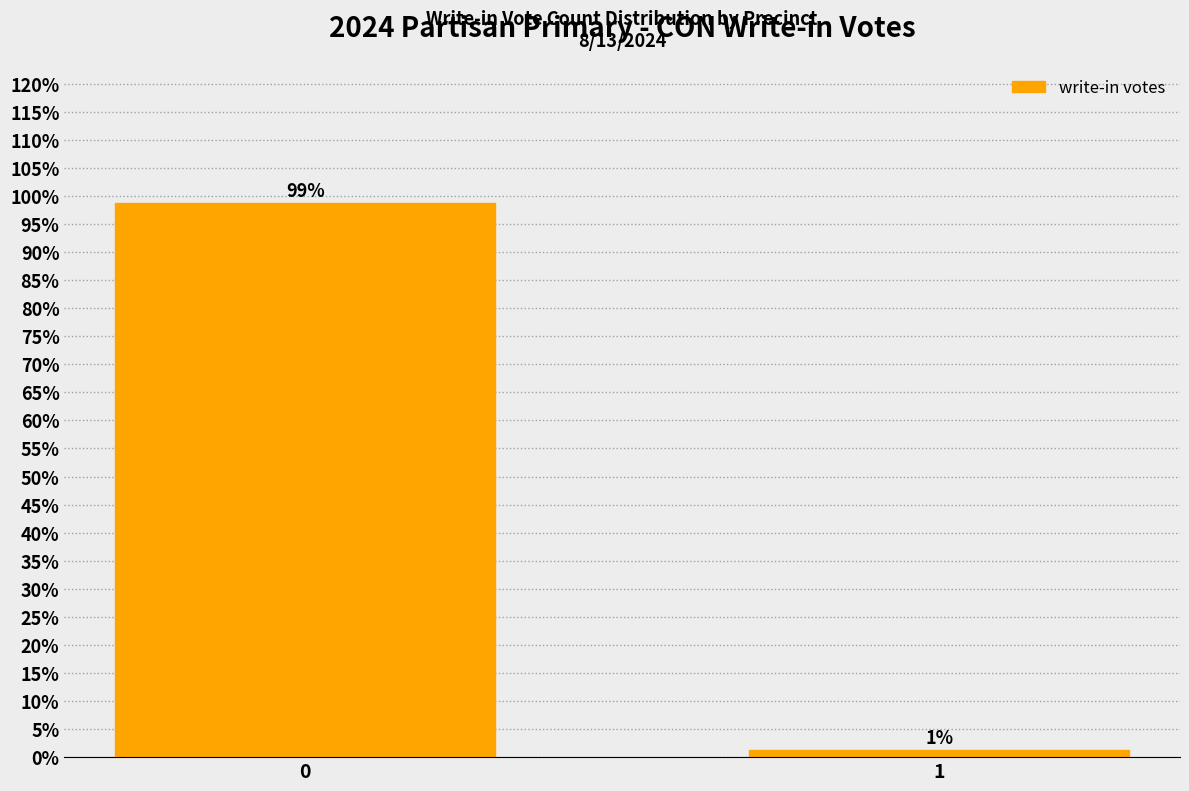

Rank the categories by value from lowest to highest.

1, 0